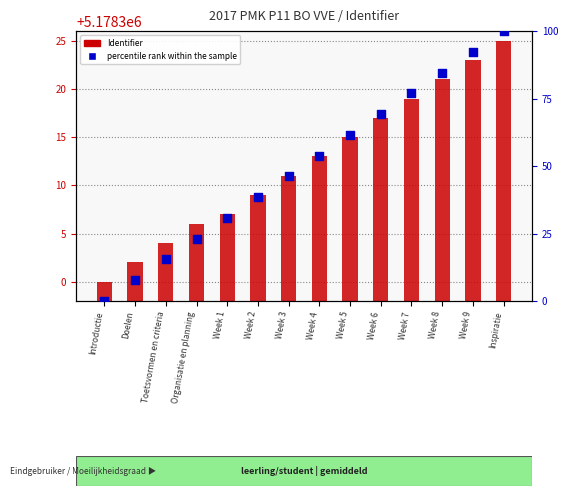

Which series has the largest Y range (max minus min)?

percentile rank within the sample